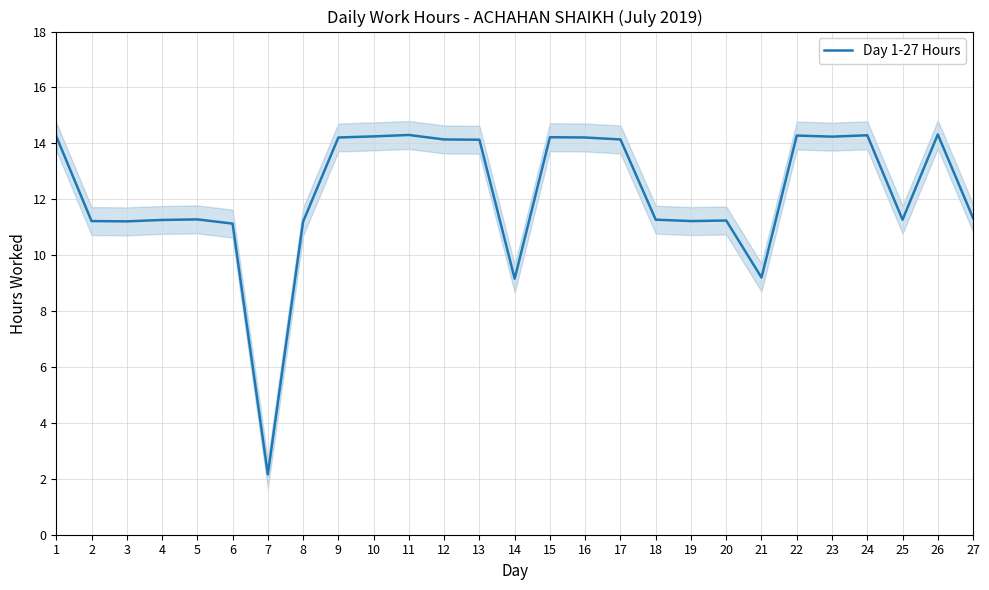

What is the difference between the maximum and minimum values?

12.2